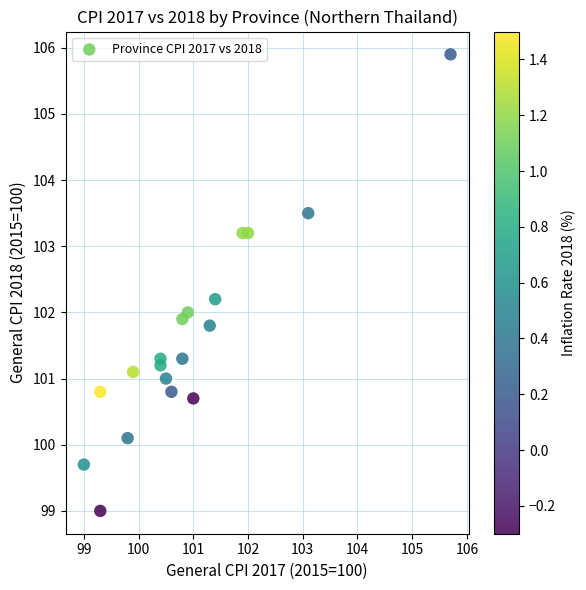

What is the range of Y values (max minus min)?

6.9